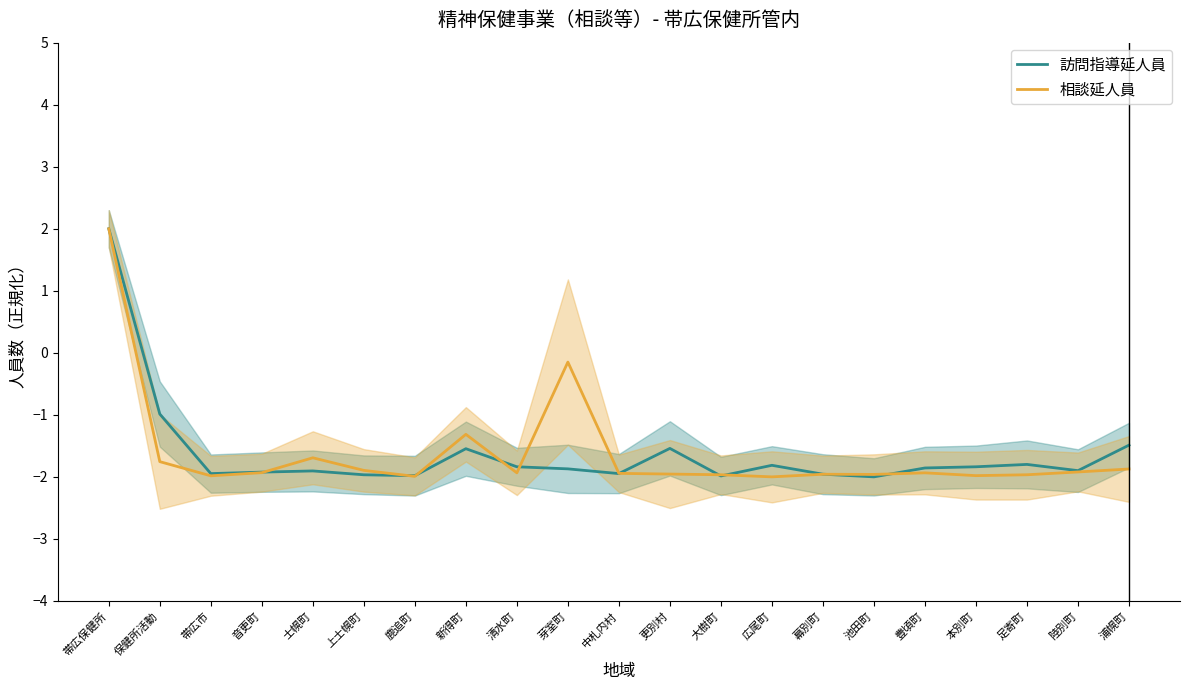

Which category has the lowest value in the 相談延人員 series?

広尾町